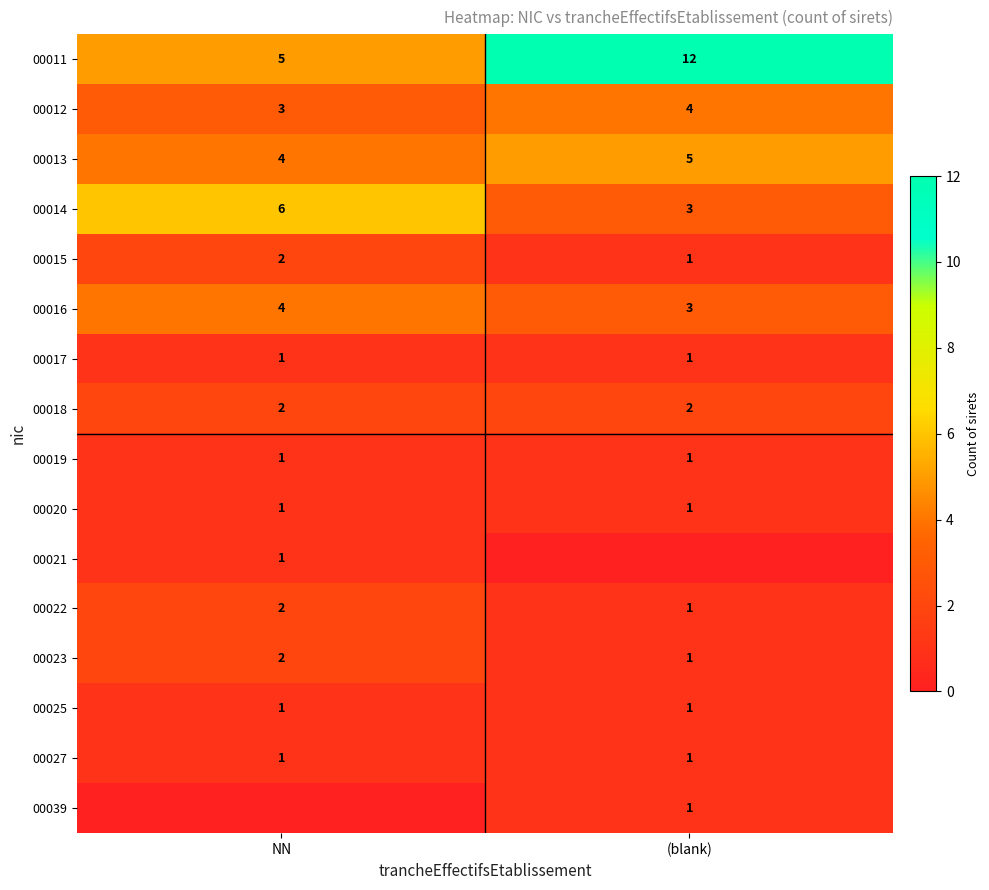

At which label does 00013 reach its peak?

(blank)